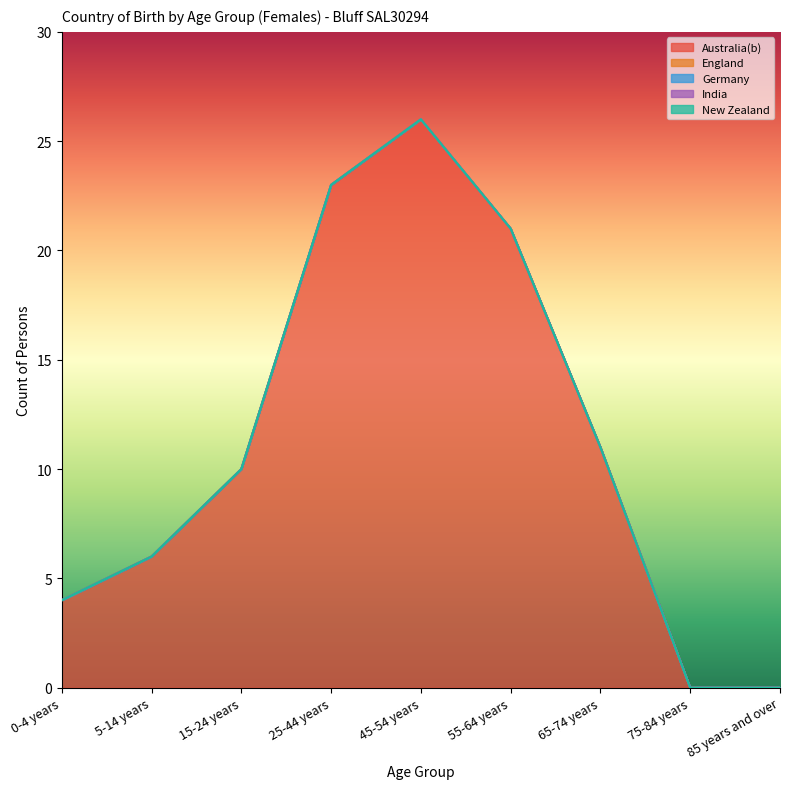

At 5-14 years, list the series in order from largest to smallest.

Australia(b), England, Germany, India, New Zealand